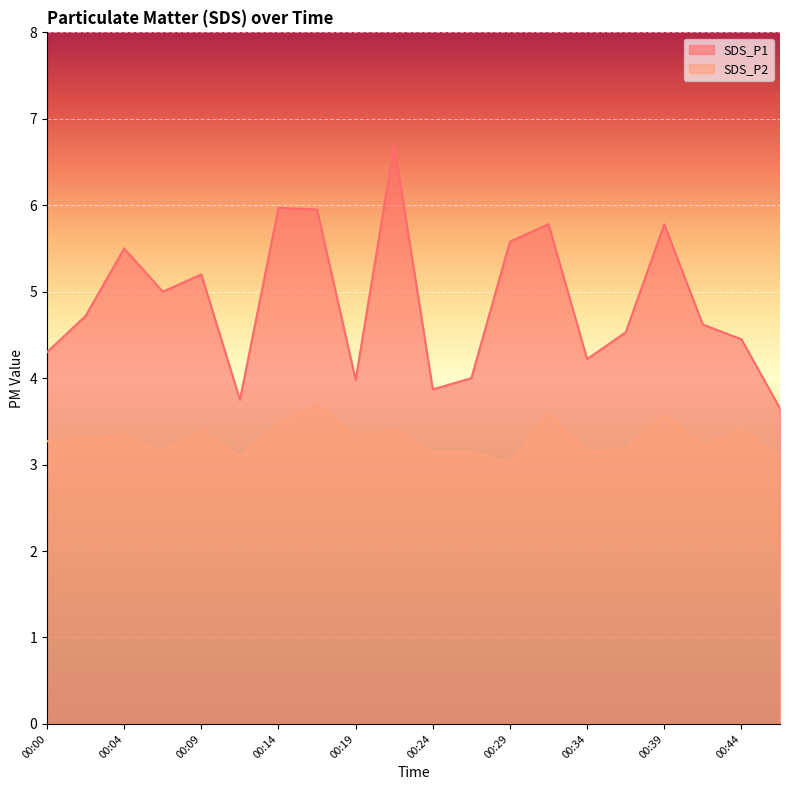

How many values in the SDS_P1 series are below 4?

4